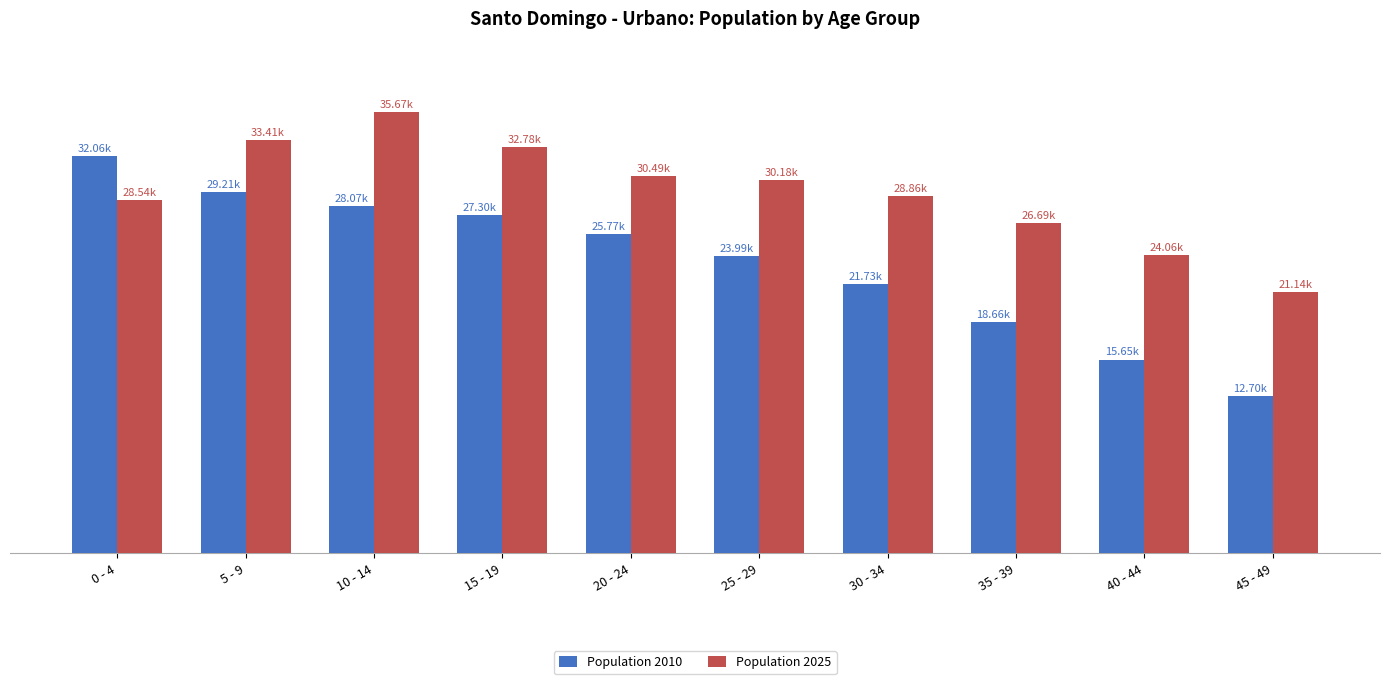

What is the label of the 7th bar from the left?

30 - 34